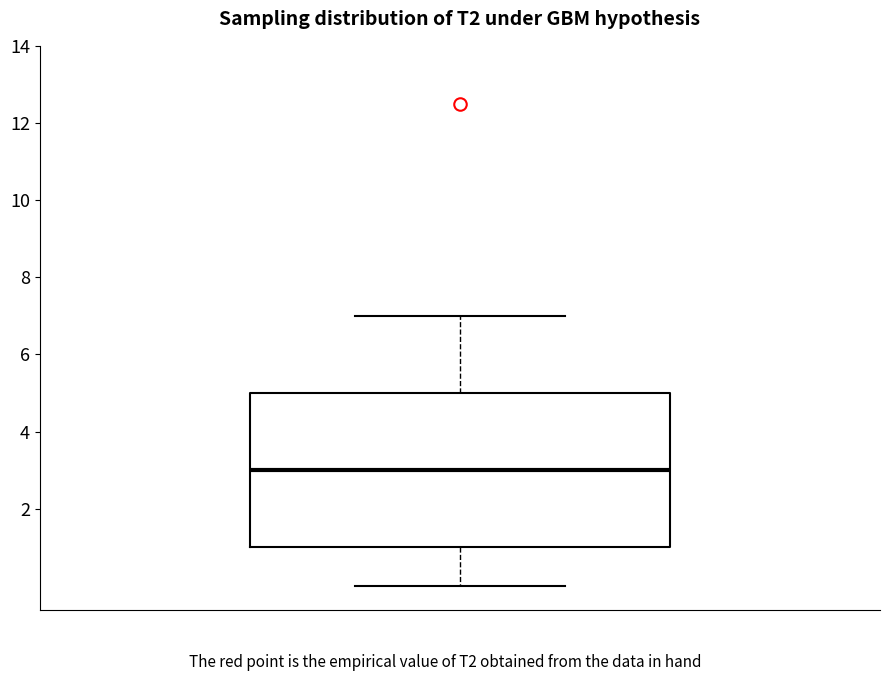

Transcribe this box plot: give where the median line is, the range the box spans, and where the two whiskers end, as read against the y-axis. The values are not printed on the chart, so give them approximately, as read against the axis.

median 3, box 1 to 5, whiskers 0 to 7